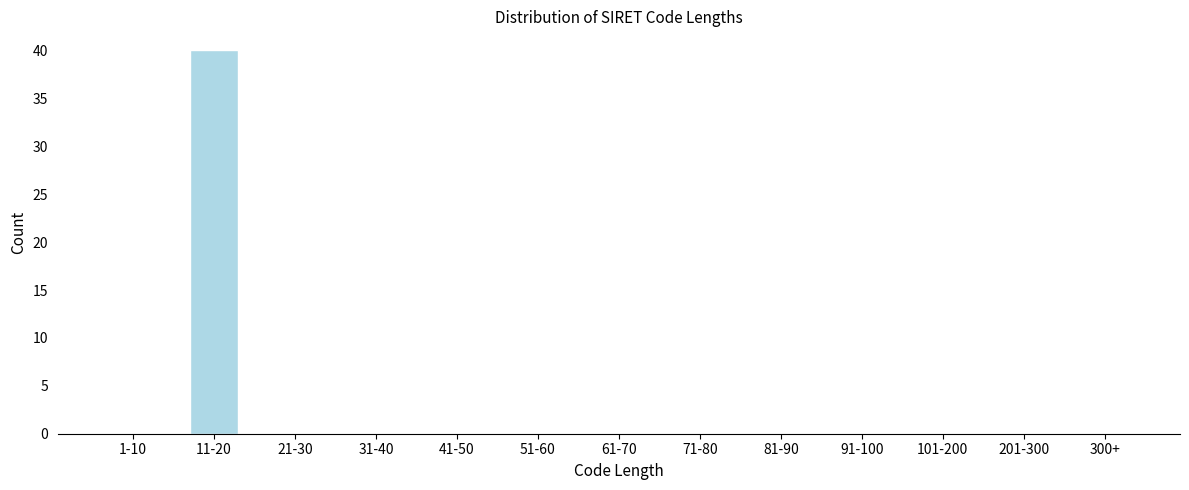

Reading left to right, extract all data points from this chart.

1-10=0	11-20=40	21-30=0	31-40=0	41-50=0	51-60=0	61-70=0	71-80=0	81-90=0	91-100=0	101-200=0	201-300=0	300+=0